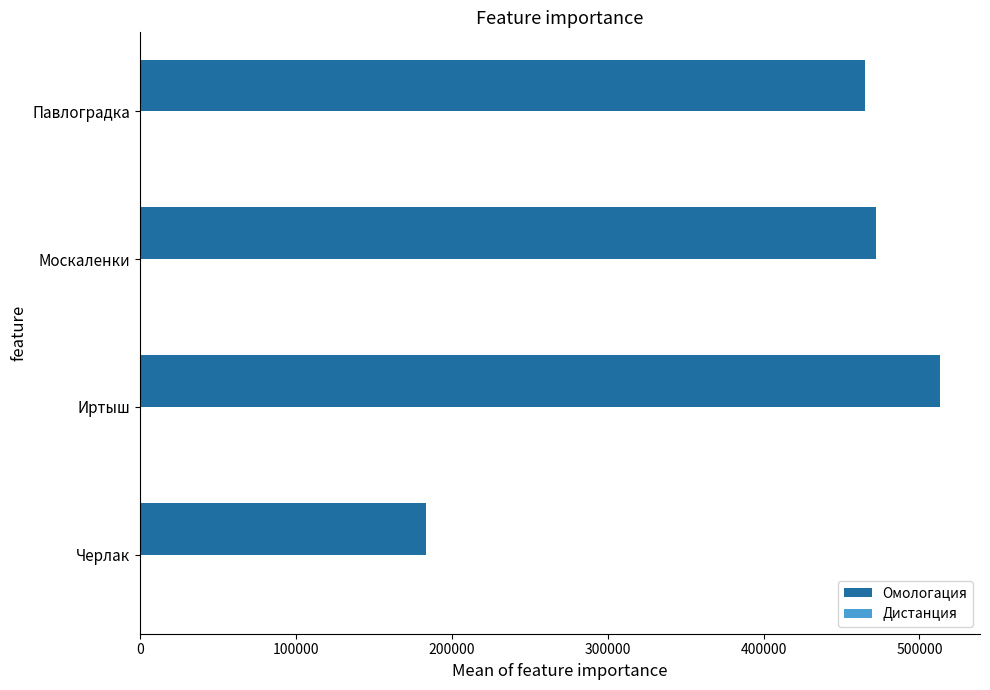

At which label is Омологация closest to 348190?

Павлоградка